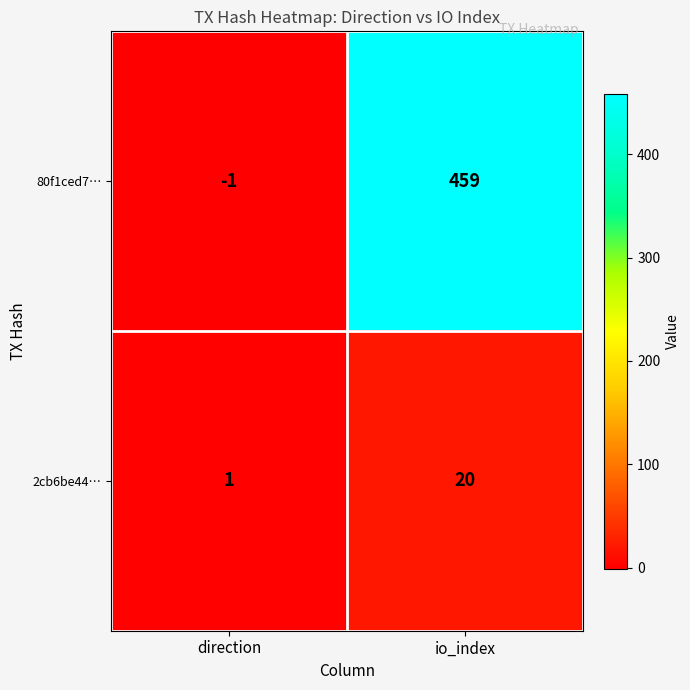

At which category is the sum across all series the highest?

io_index